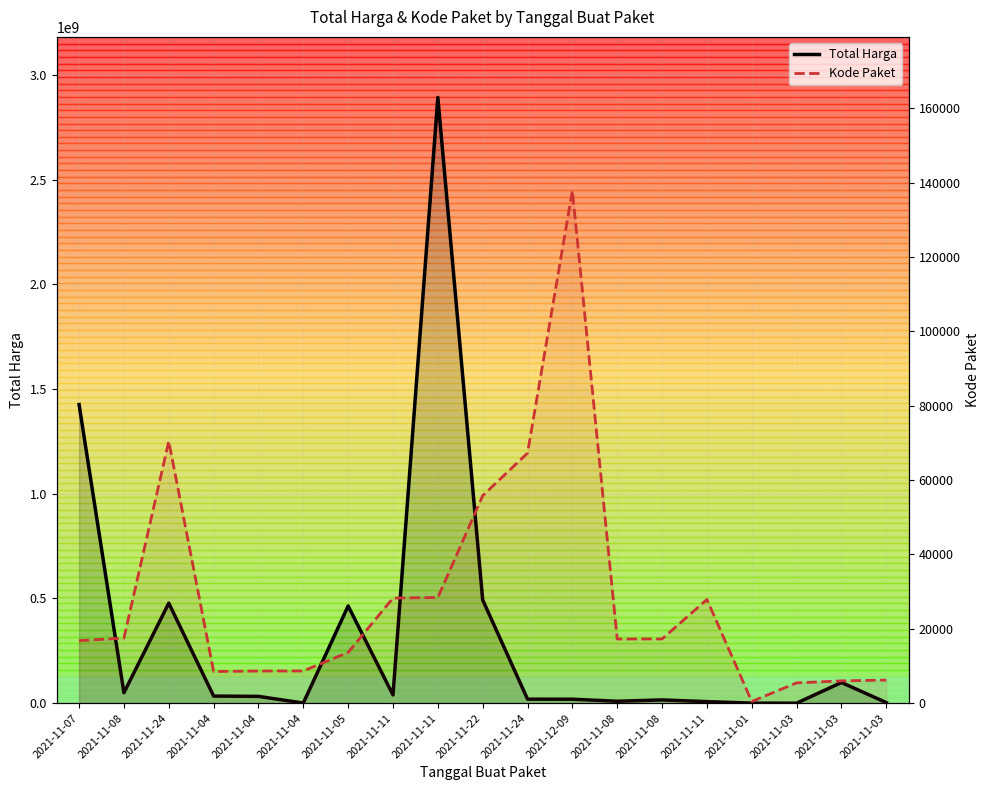

What is the sum of all Kode Paket values?

542528